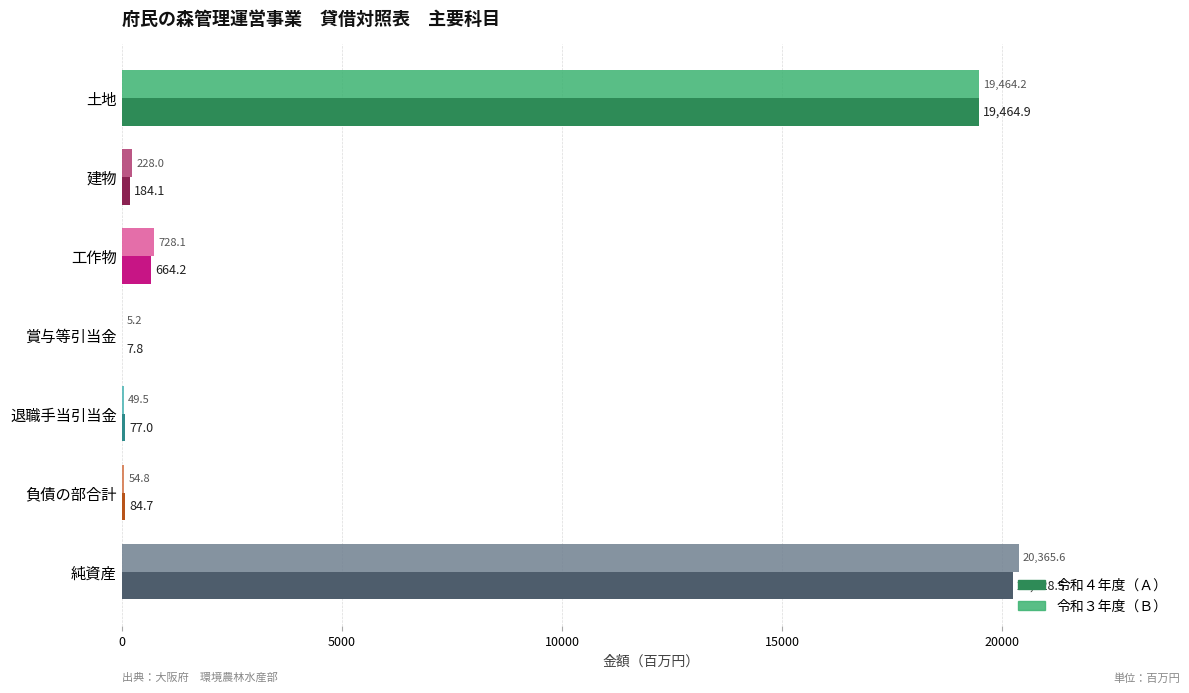

Where is 令和４年度（Ａ） nearest to the value 10118?

土地